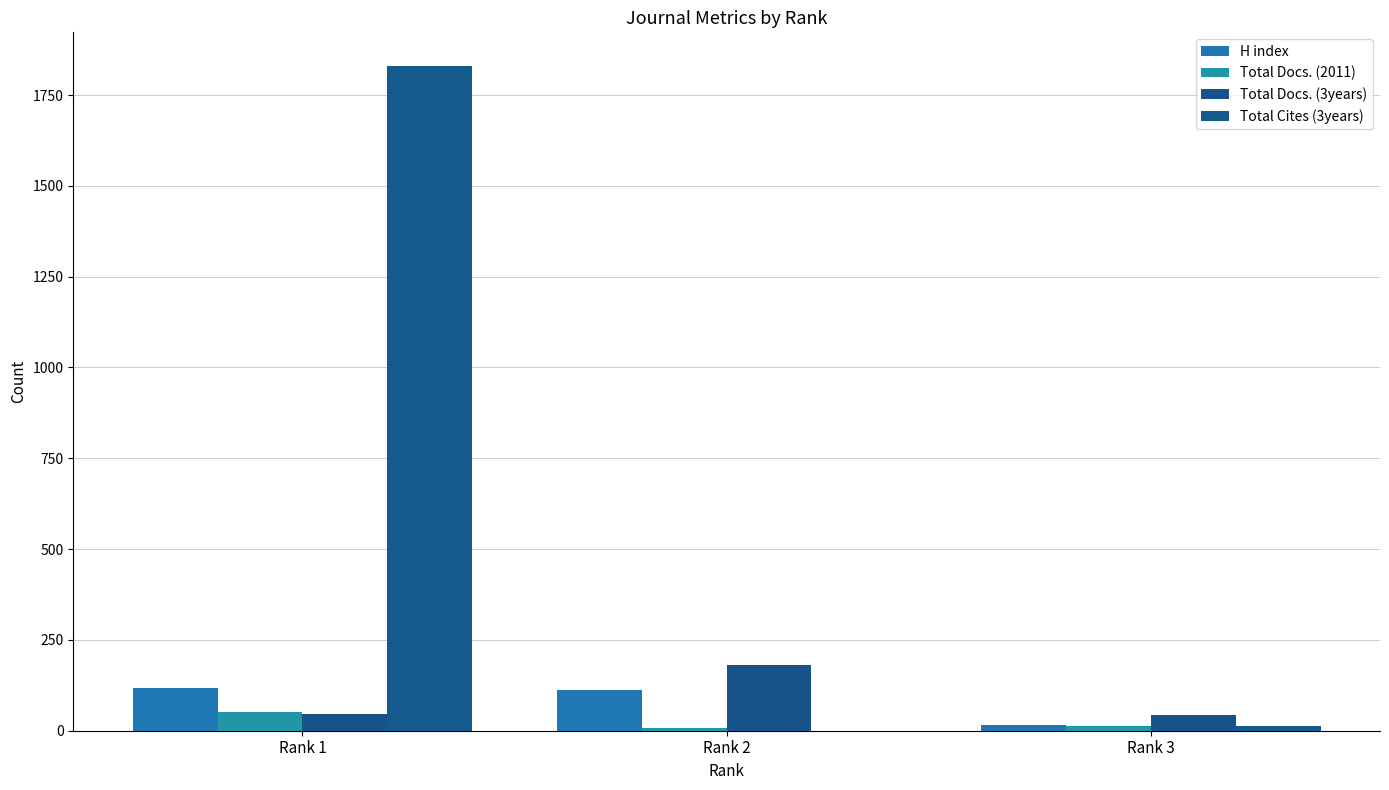

What is the sum of the Total Docs. (3years) values at Rank 3 and Rank 1?

88